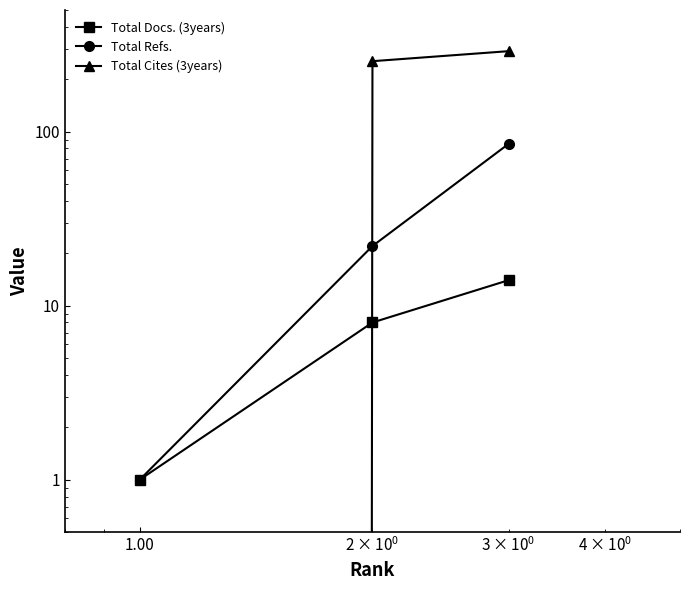

What is the maximum value for Total Cites (3years)?

290